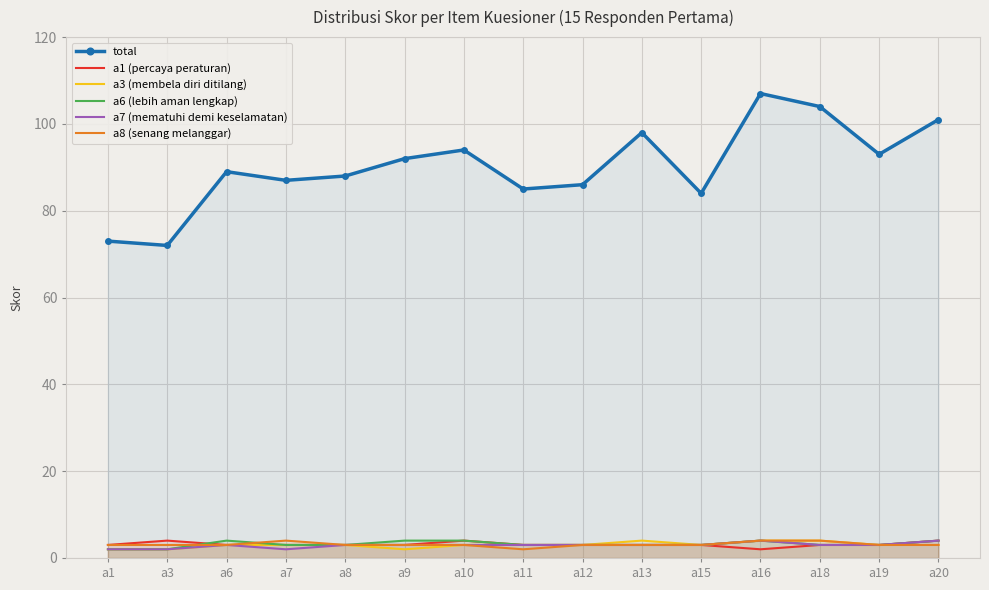

At a1, list the series in order from largest to smallest.

total, a1 (percaya peraturan), a8 (senang melanggar), a3 (membela diri ditilang), a6 (lebih aman lengkap), a7 (mematuhi demi keselamatan)